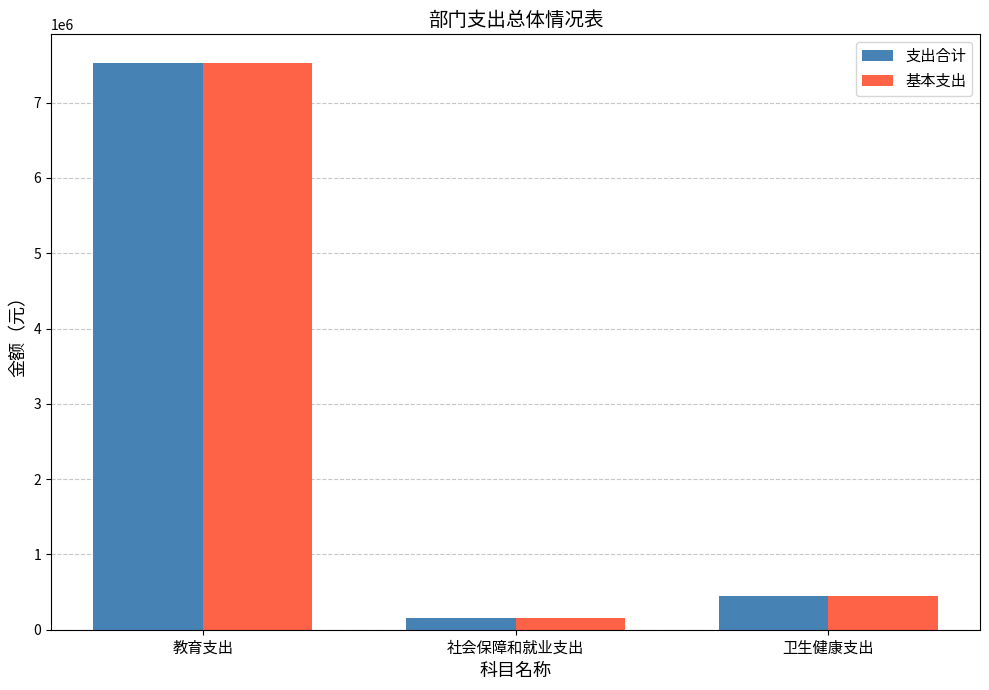

Where is 支出合计 nearest to the value 3841086?

卫生健康支出